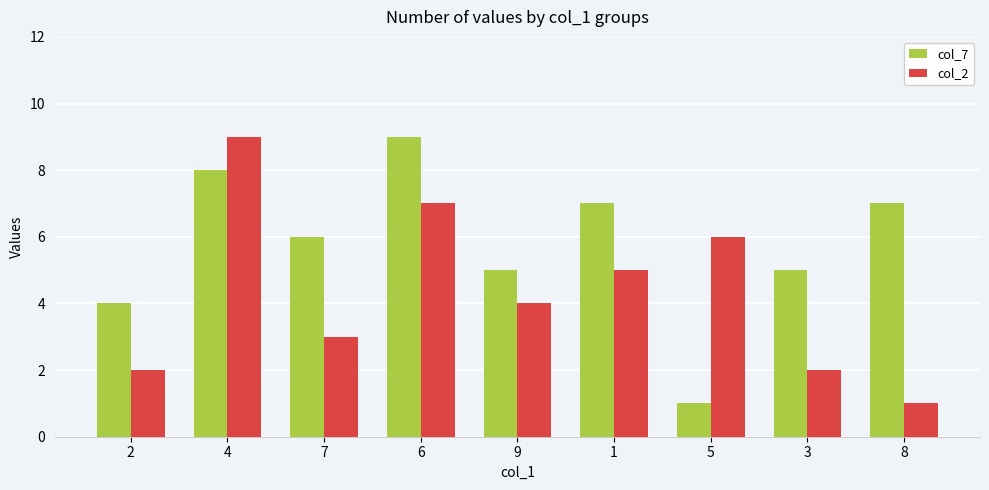

What is the approximate value of col_7 at 6?

9